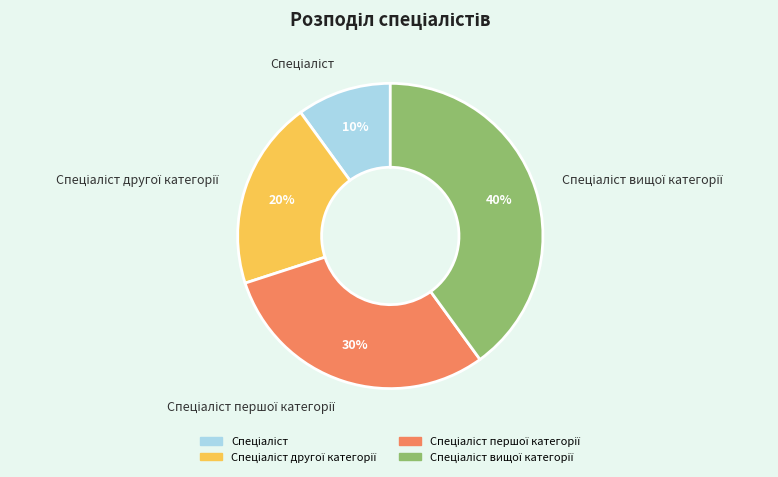

To the nearest percent, what is the difference between the largest and smallest slice percentages?

30%